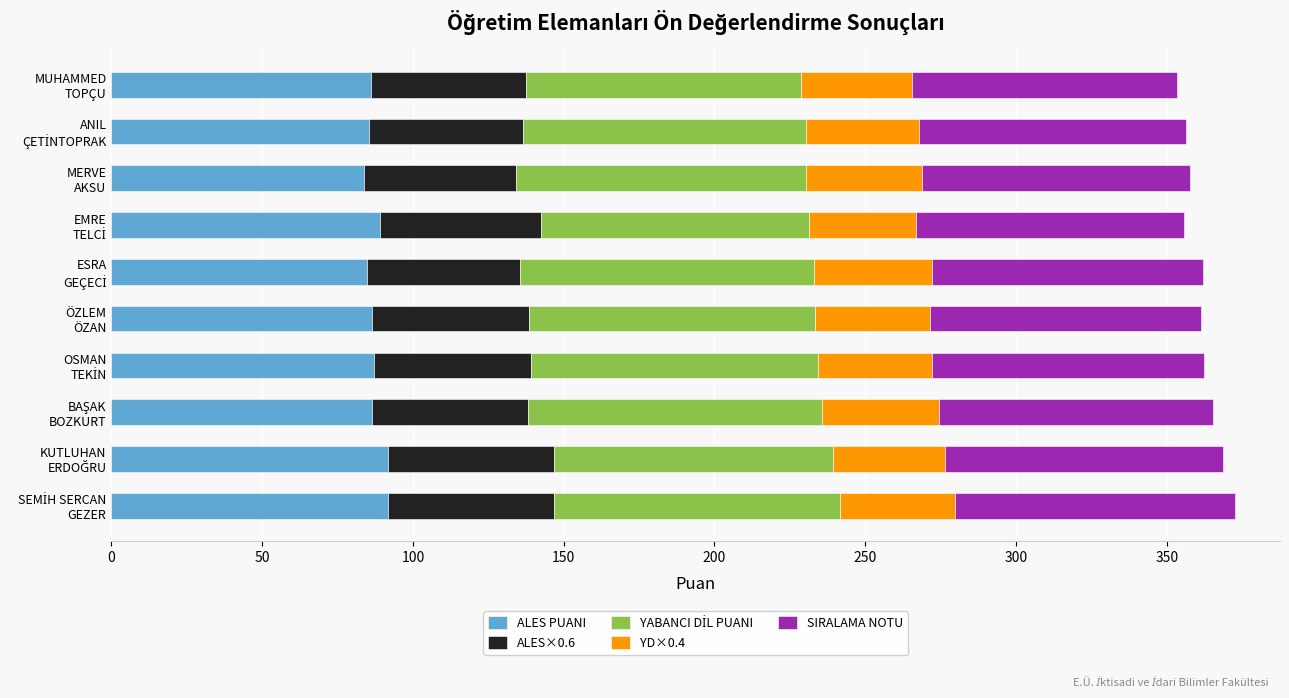

What is the average value of the ALES PUANI series?

87.2